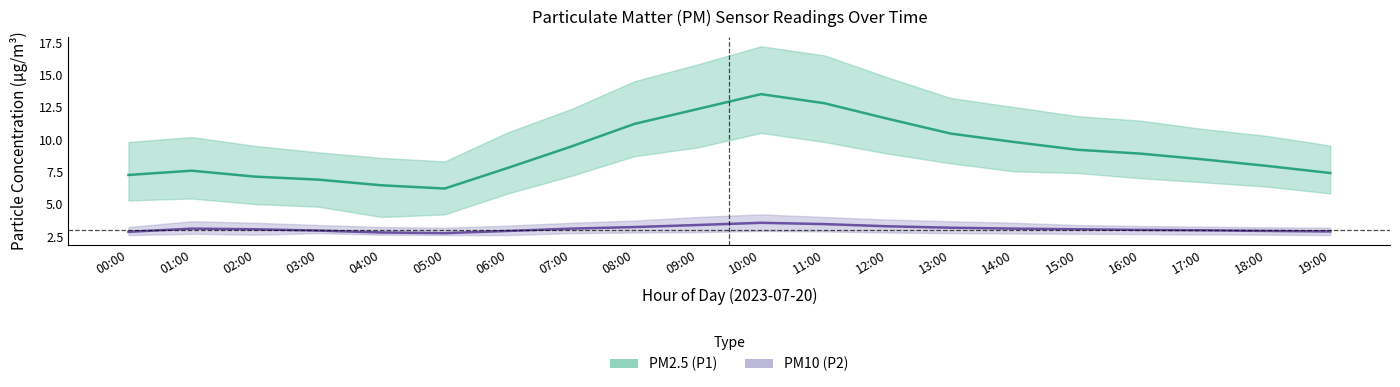

What is the average value of the PM2.5 (P1) series?

9.1